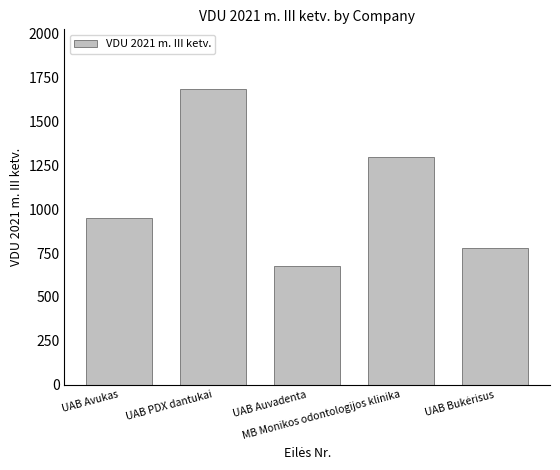

What is the value of the 2nd bar from the left?

1686.5